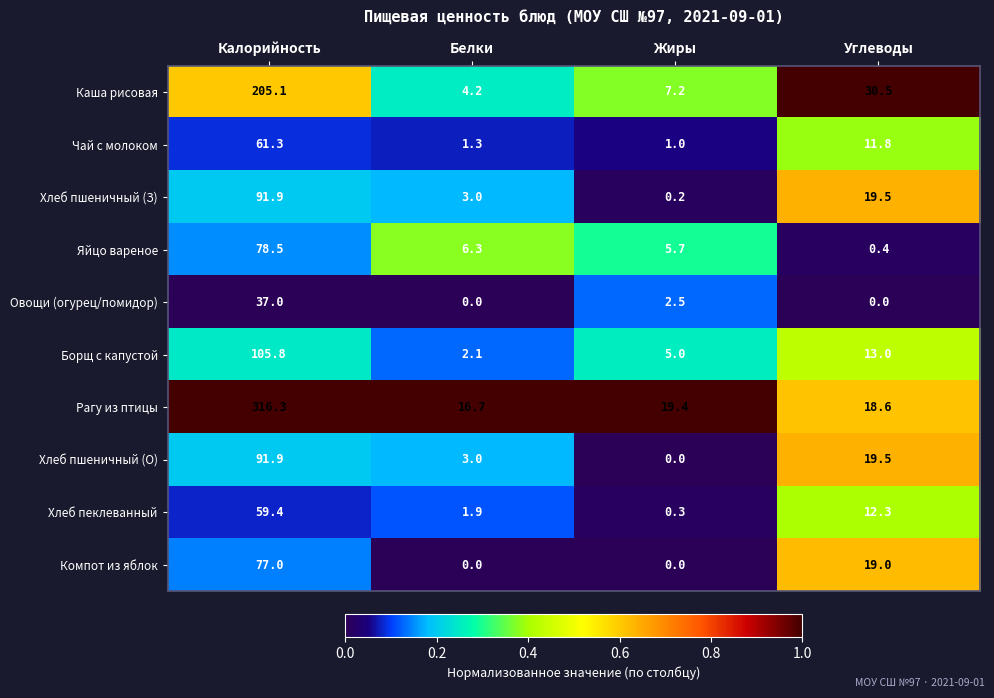

What is the sum of the Хлеб пшеничный (О) values at Белки and Углеводы?

22.5